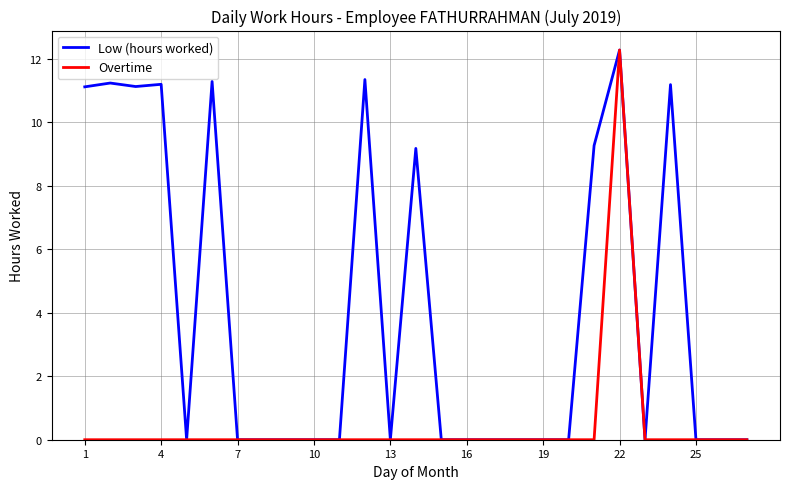

What is the greatest value displayed?

12.3